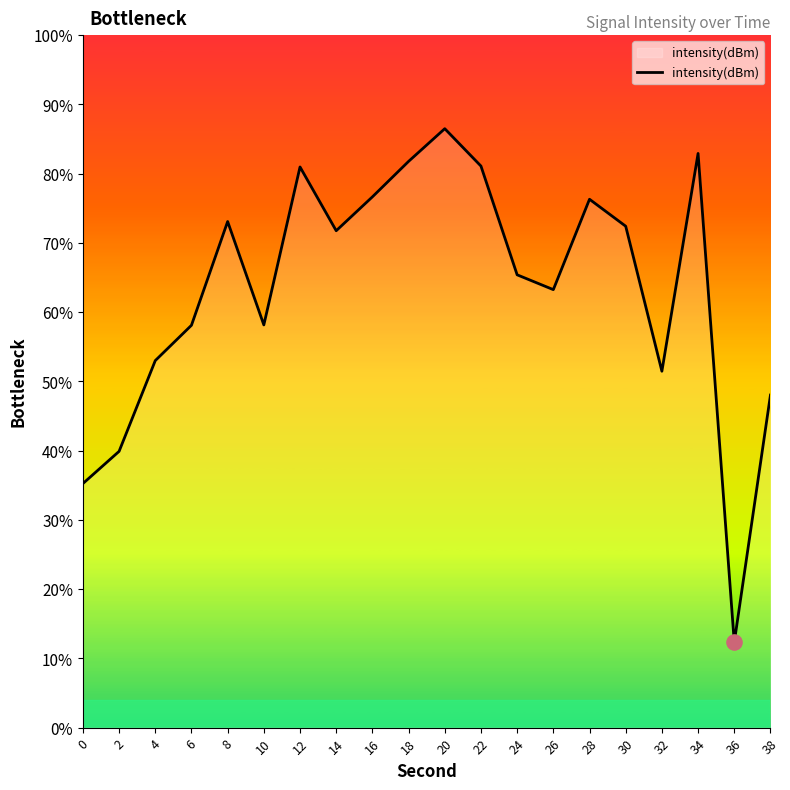

Between 32 and 38, which is larger?

32